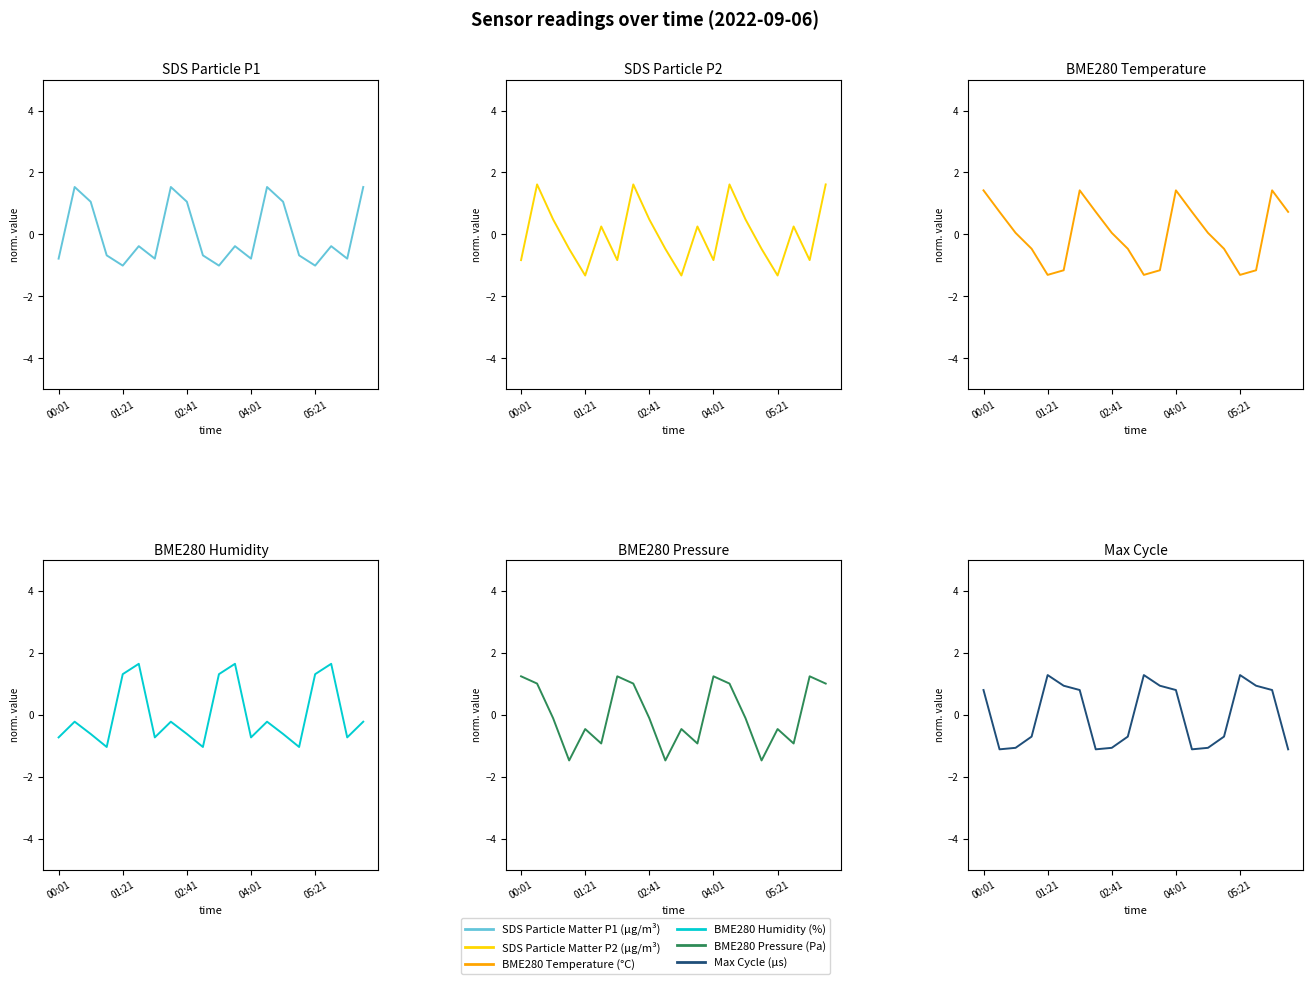

Between 6 and 17, which is larger?

17